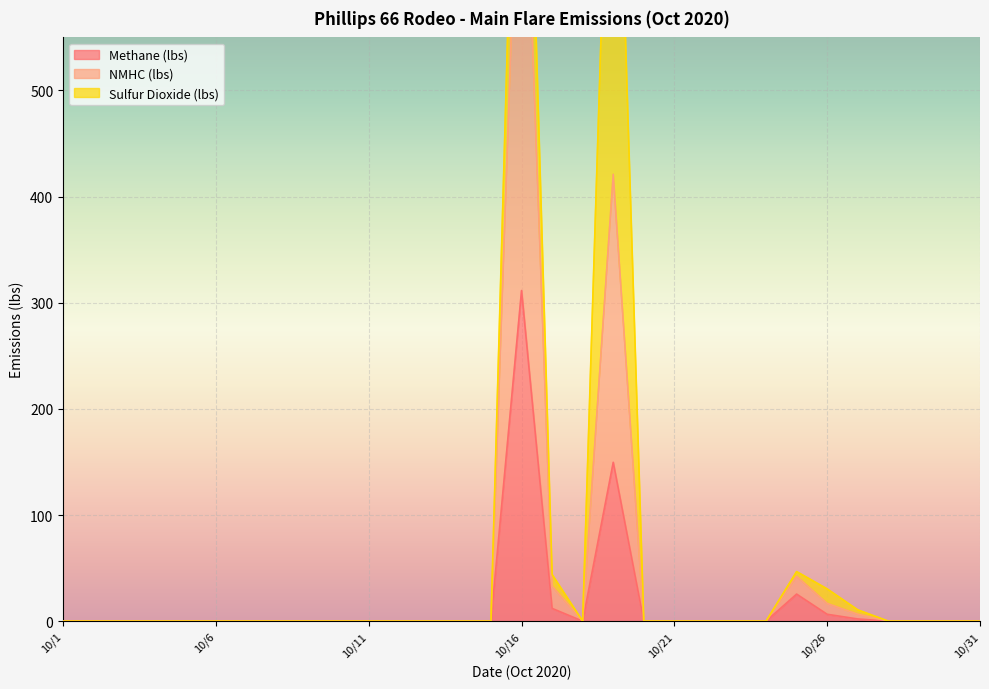

Which category has the highest value across all series?

10/16